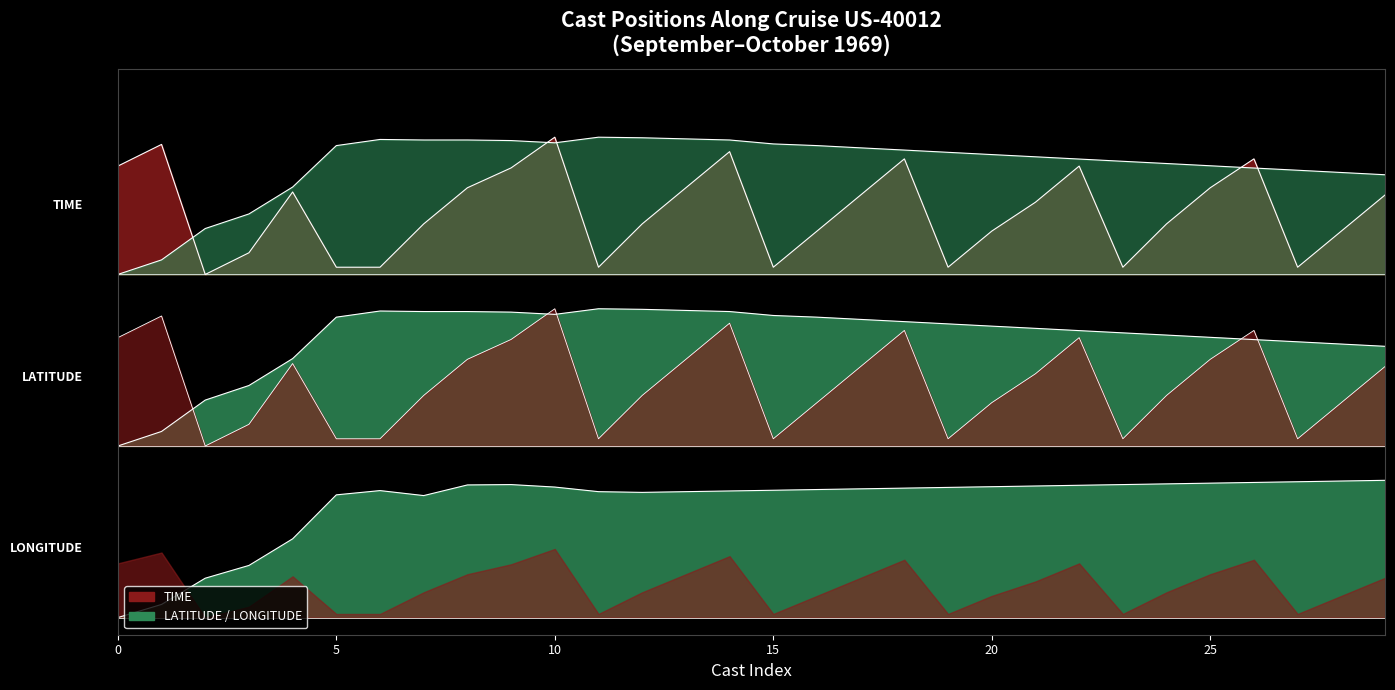

What is the difference between the TIME values at 10 and 22?

0.6